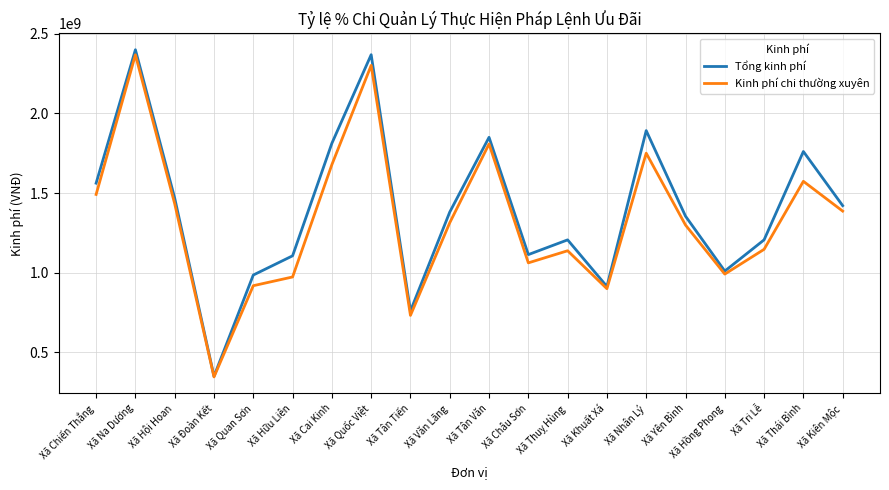

Which category has the highest value in the Kinh phí chi thường xuyên series?

Xã Na Dương